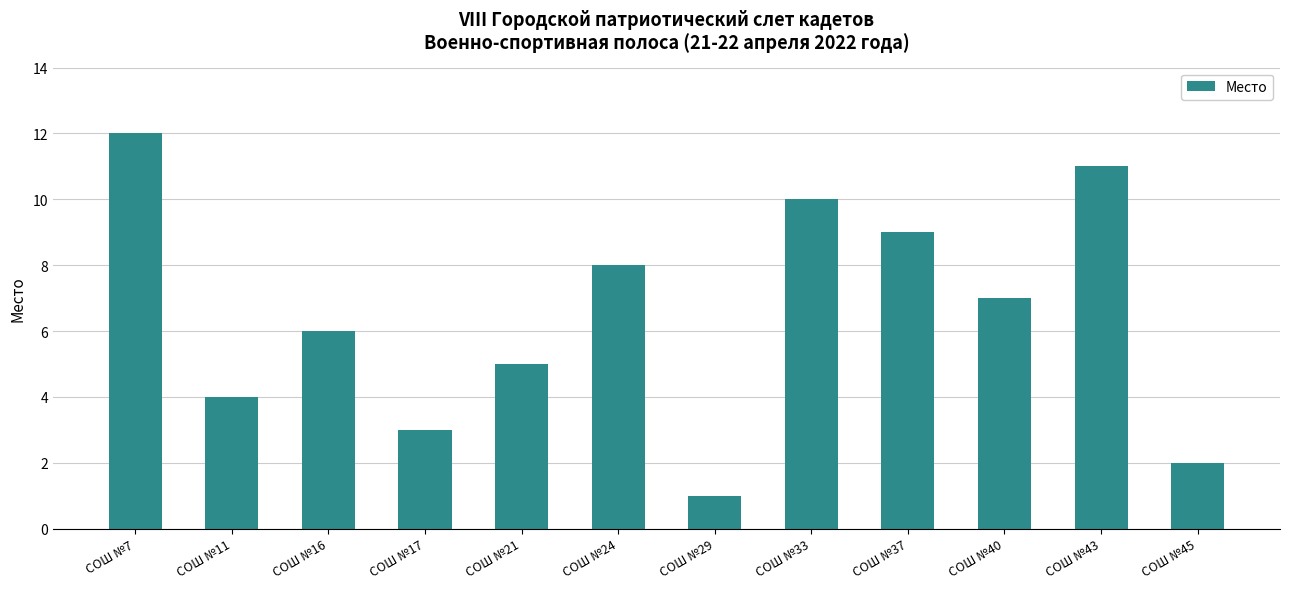

What is the change in value from СОШ №17 to СОШ №45?

-1